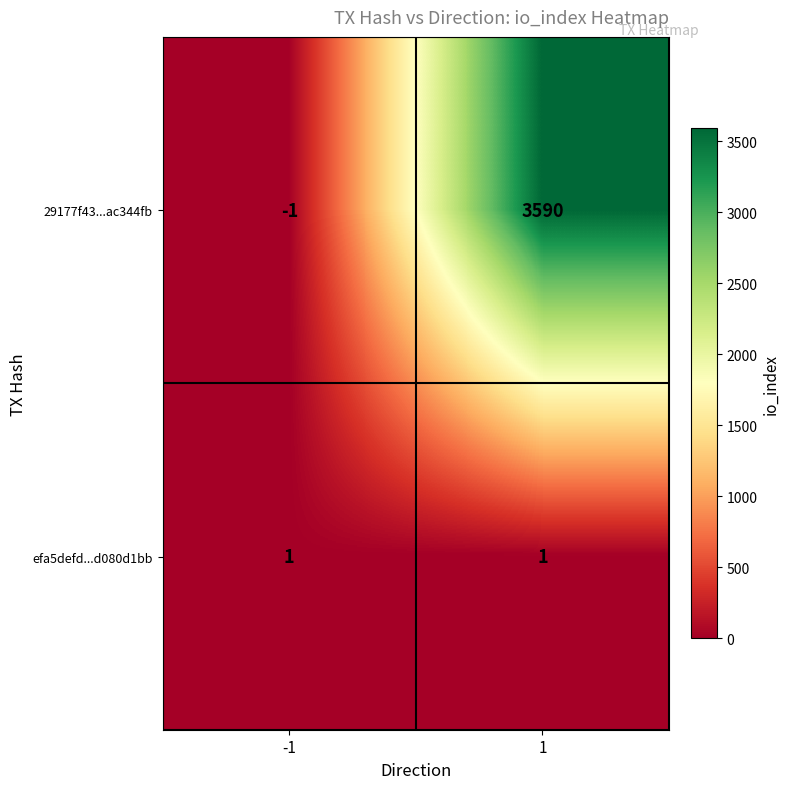

Rank the series by their maximum value, from lowest to highest.

efa5defd...d080d1bb, 29177f43...ac344fb